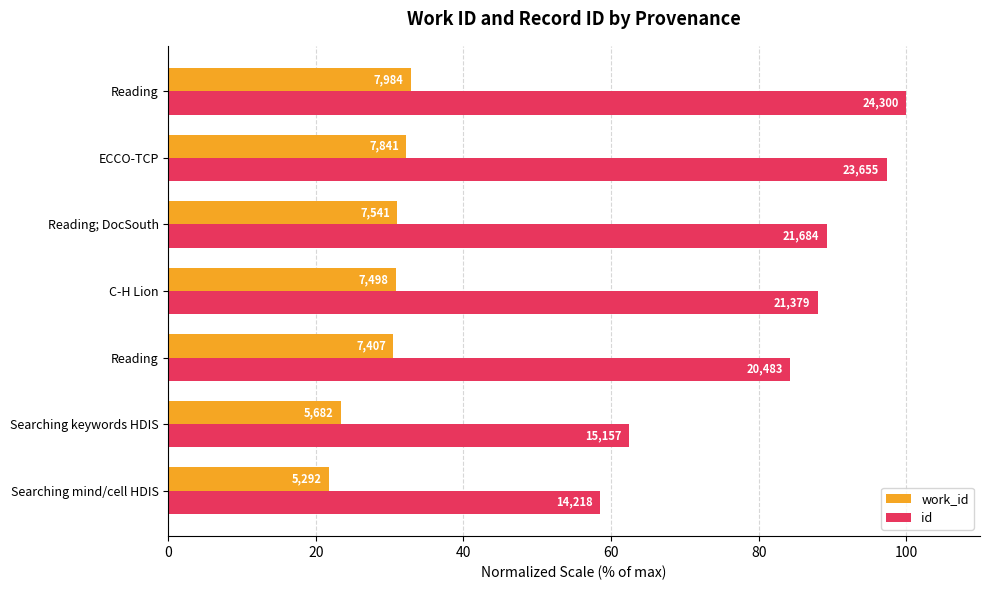

What is the maximum value for id?

100.0